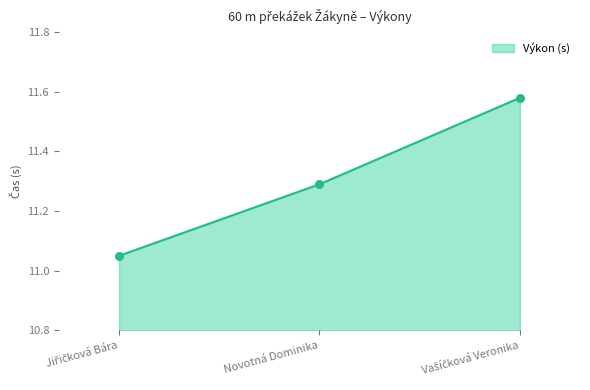

What is the difference between the maximum and second lowest values?

0.3